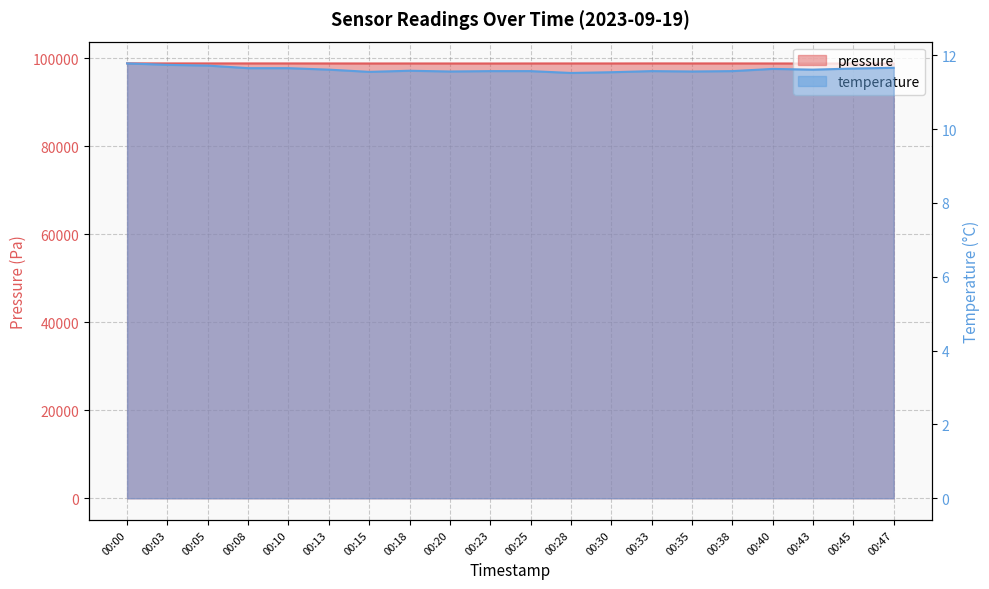

Where is pressure nearest to the value 98844?

00:30